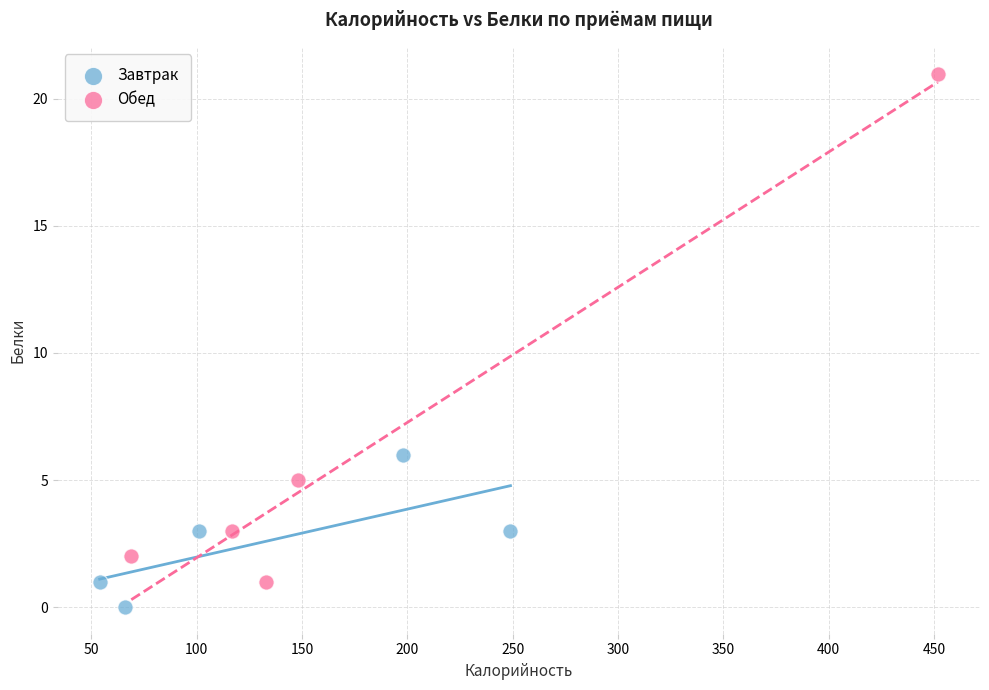

Which series contains the highest Y value?

Обед